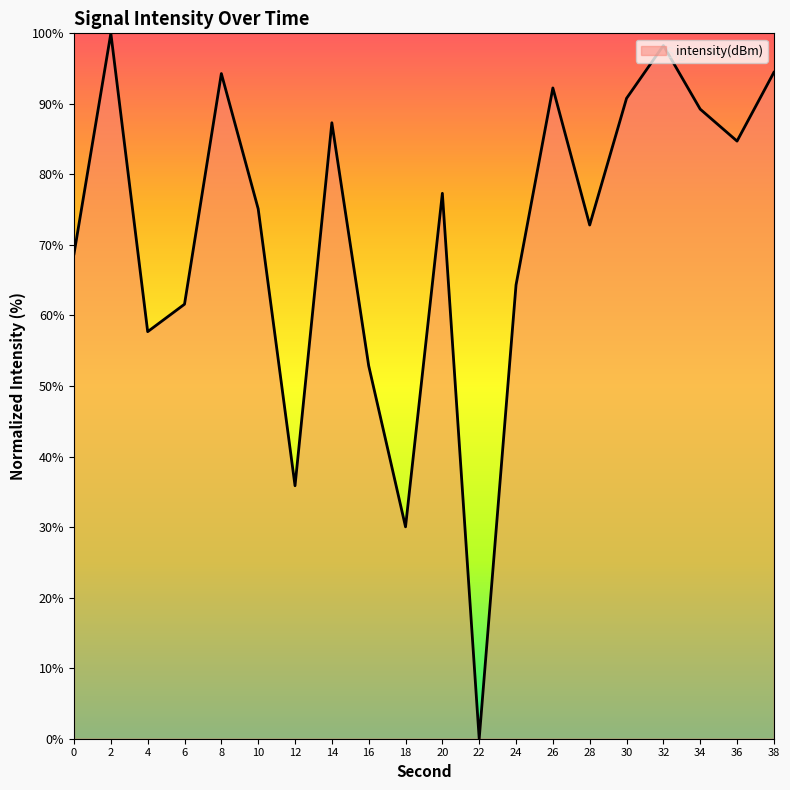

What is the greatest value displayed?

100.0